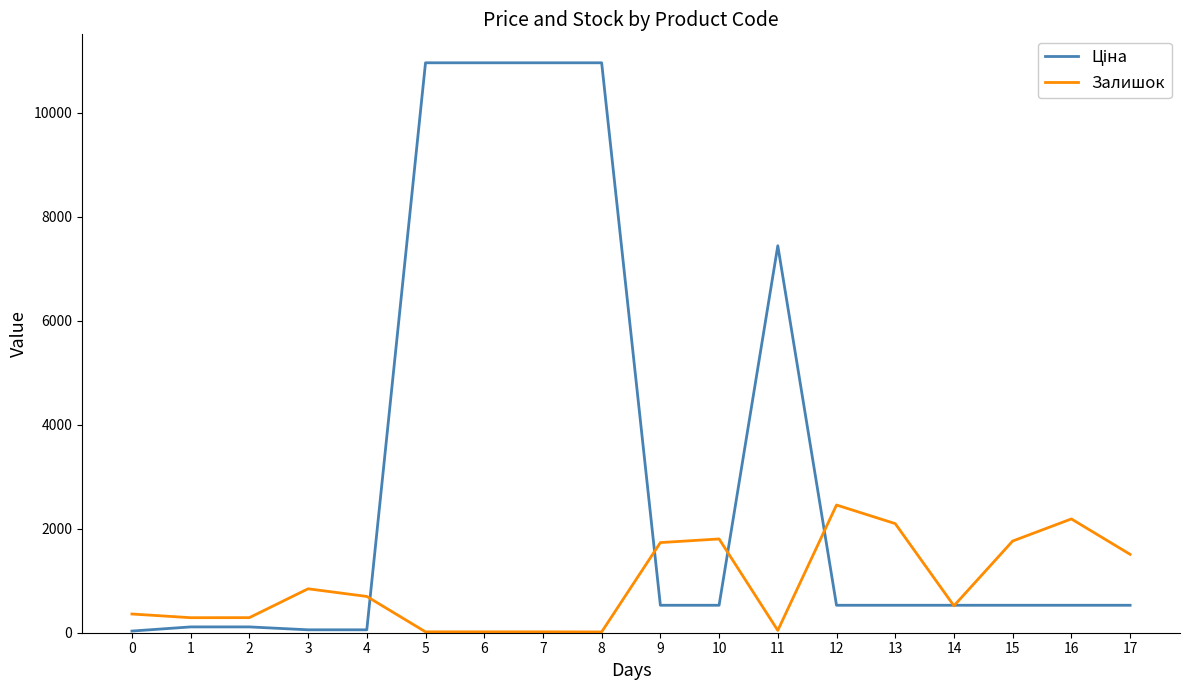

The value of Залишок at 15 is 1764.0. True or false?

True